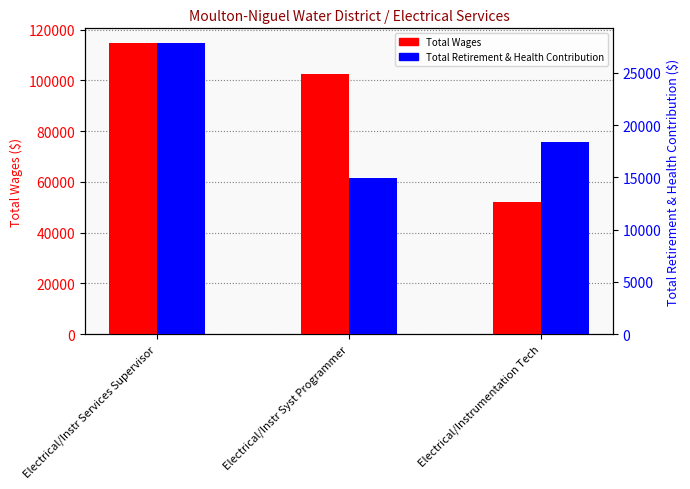

The value of Total Wages at Electrical/Instr Syst Programmer is 134622. True or false?

False